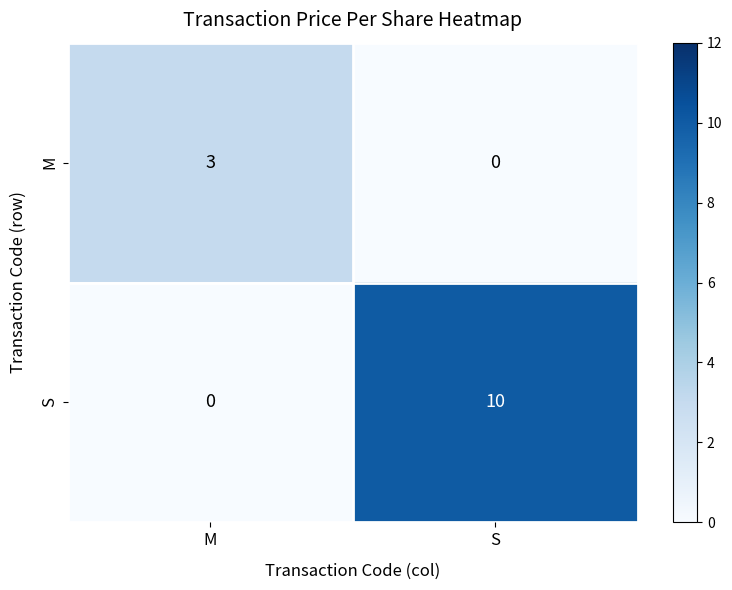

What is the difference between the maximum and minimum values in the S series?

10